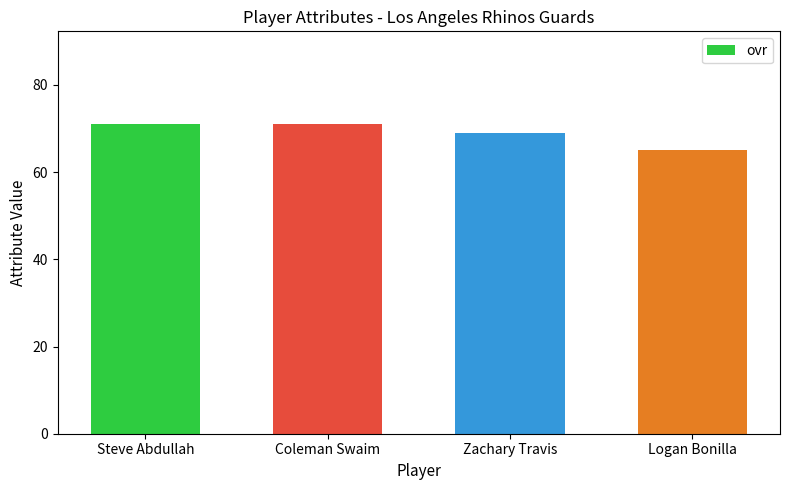

What is the label of the 4th bar from the left?

Logan Bonilla